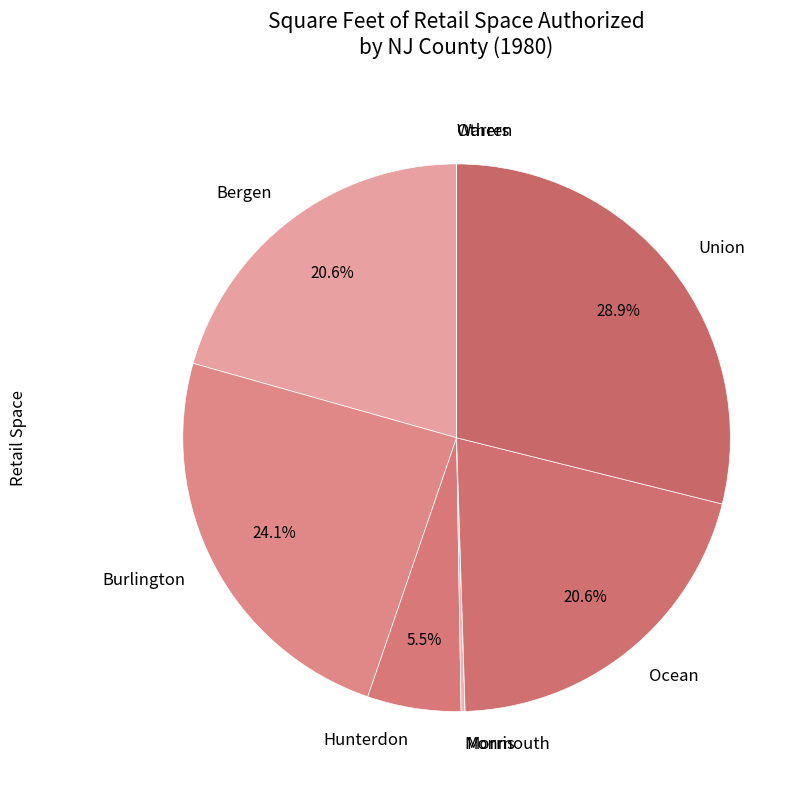

What percentage do Burlington and Ocean together represent?

44.7%